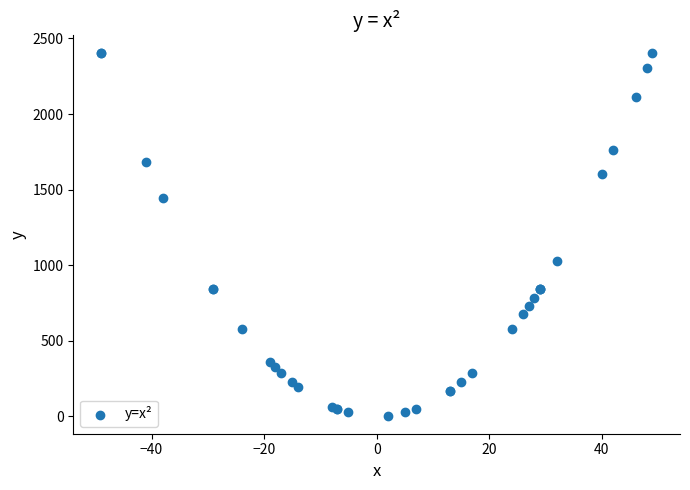

What Y value in the scatter plot is closest to 1202?

1024